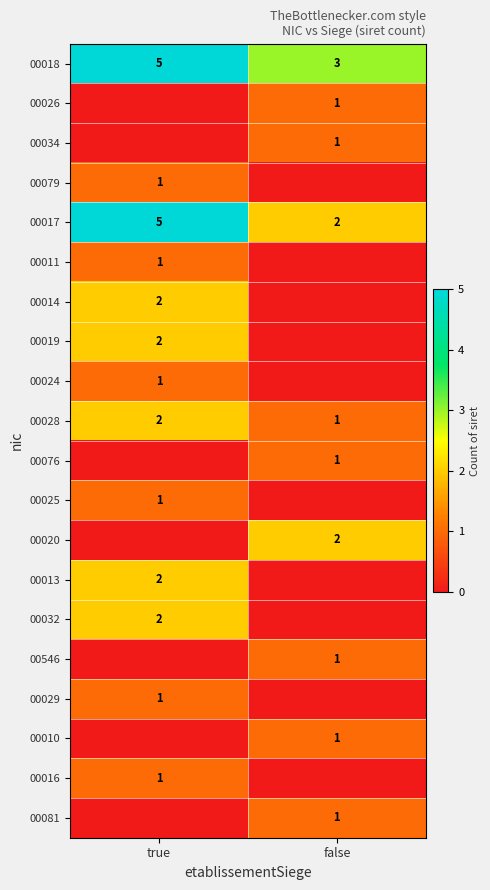

What is the sum of the 00018 values at false and true?

8